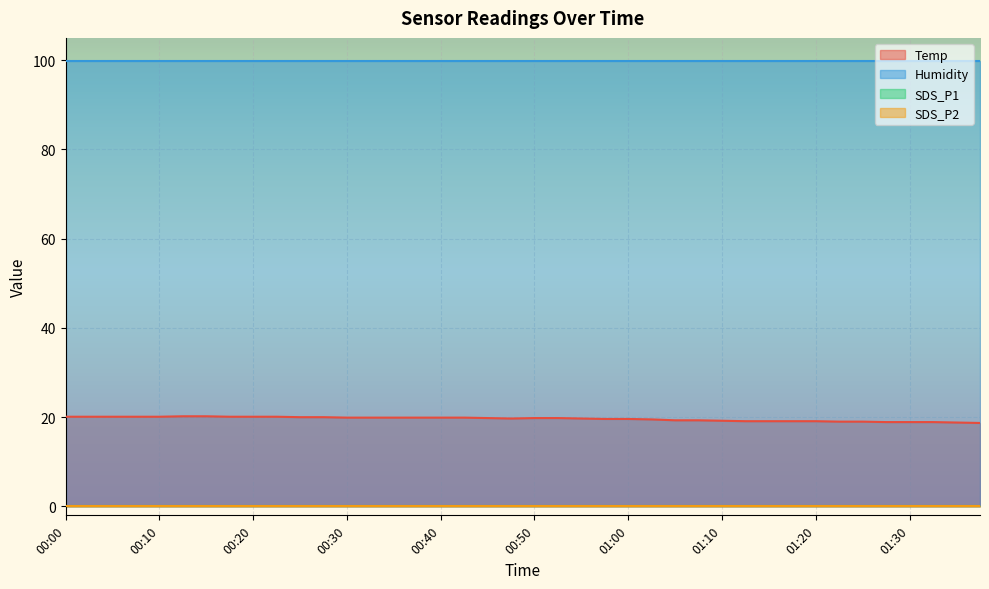

Where is Humidity nearest to the value 99?

00:00